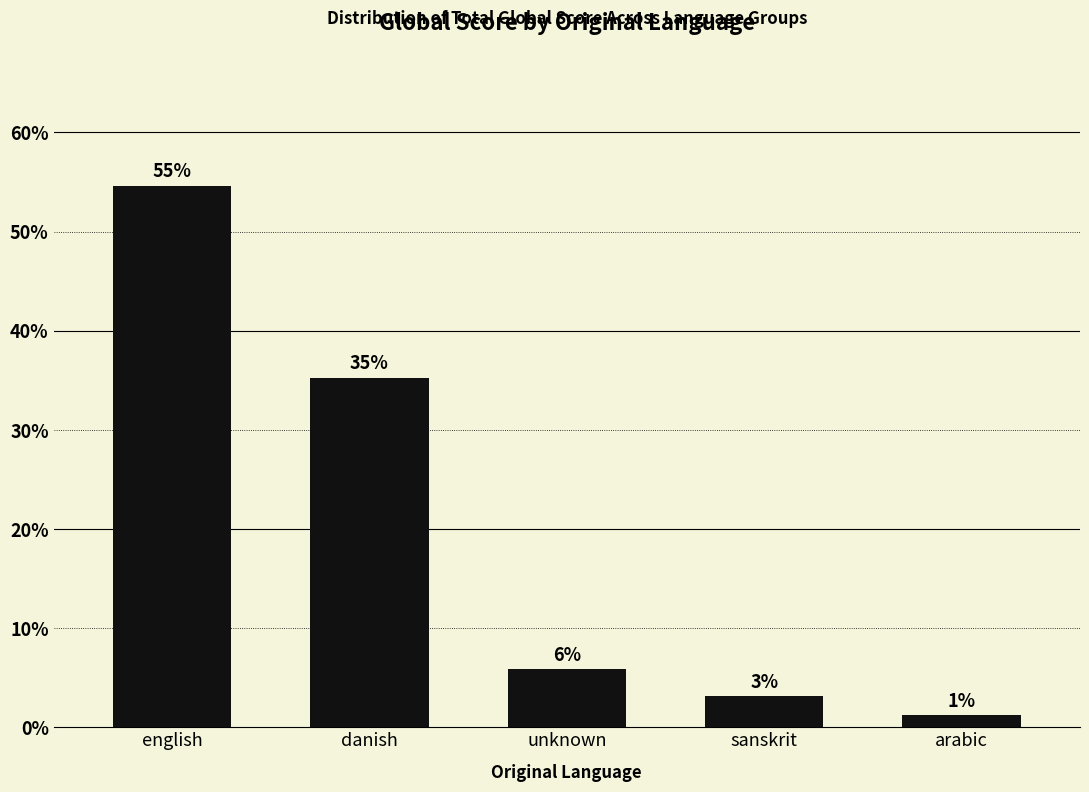

The chart shows a value of 35.3 at danish. True or false?

True